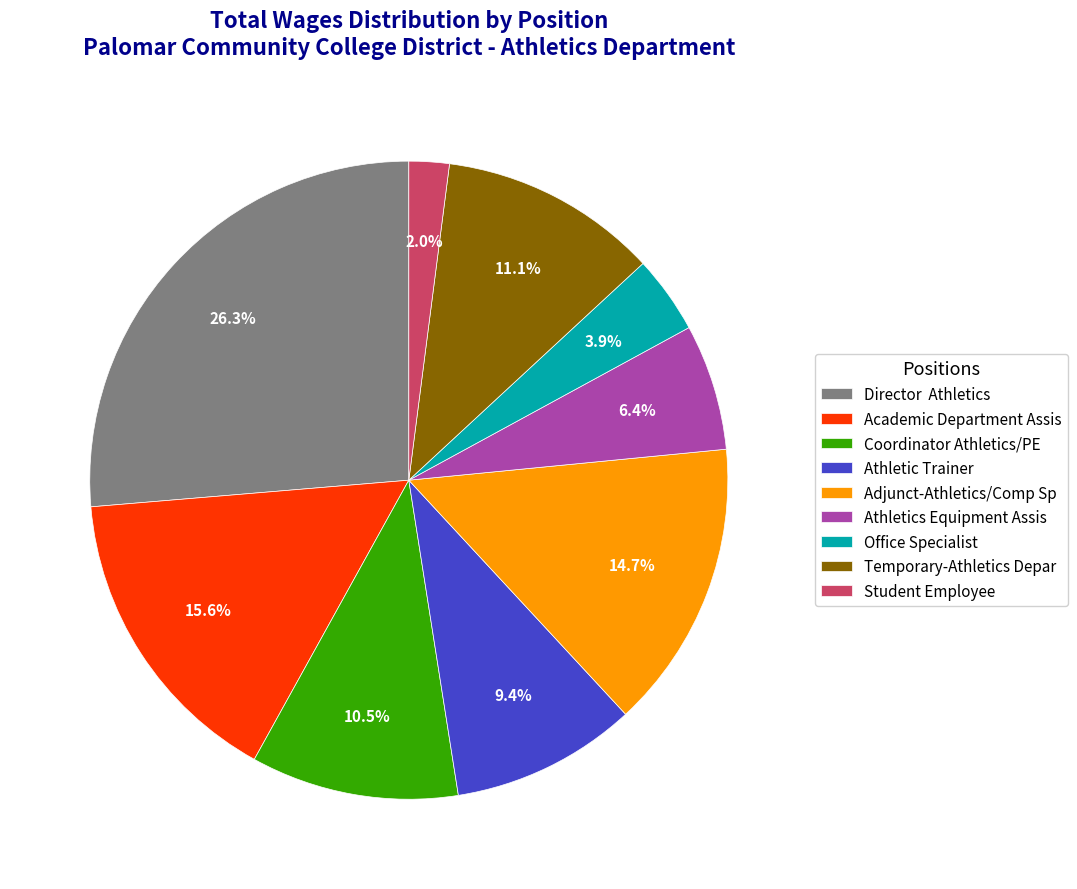

Is Office Specialist the majority of the pie?

No